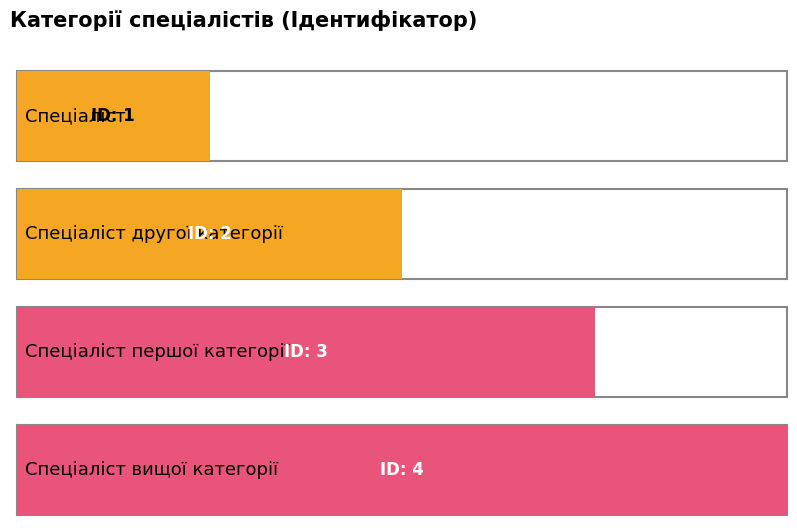

Reading left to right, what are all the values shown in this chart?

Спеціаліст=1	Спеціаліст другої категорії=2	Спеціаліст першої категорії=3	Спеціаліст вищої категорії=4